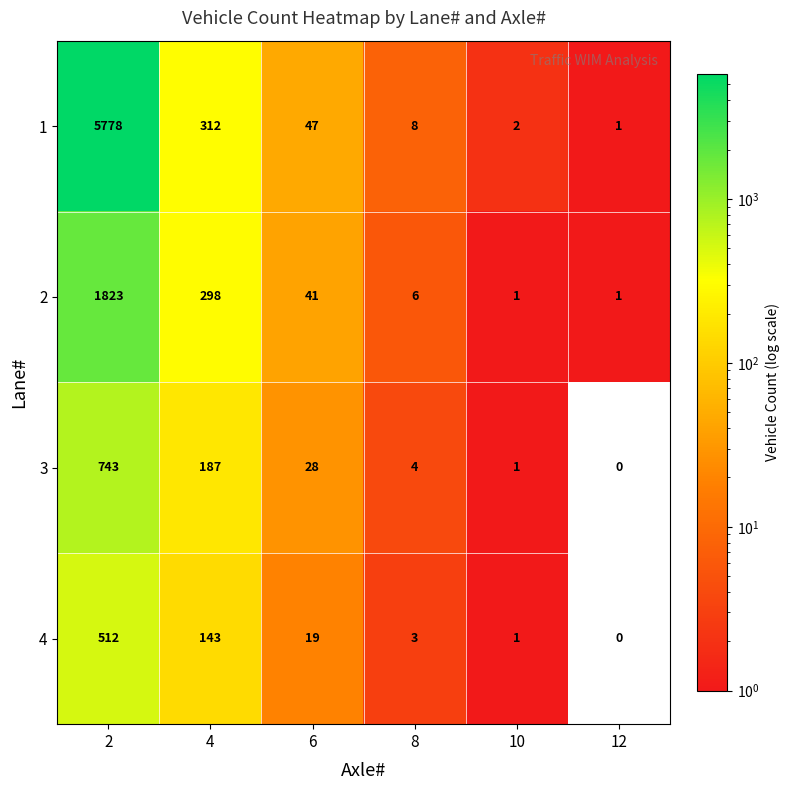

At which category is the sum across all series the highest?

2